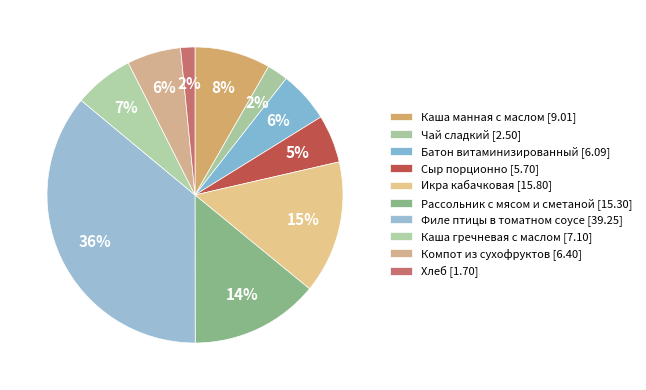

Rank the categories by value from highest to lowest.

Филе птицы в томатном соусе, Икра кабачковая, Рассольник с мясом и сметаной, Каша манная с маслом, Каша гречневая с маслом, Компот из сухофруктов, Батон витаминизированный, Сыр порционно, Чай сладкий, Хлеб